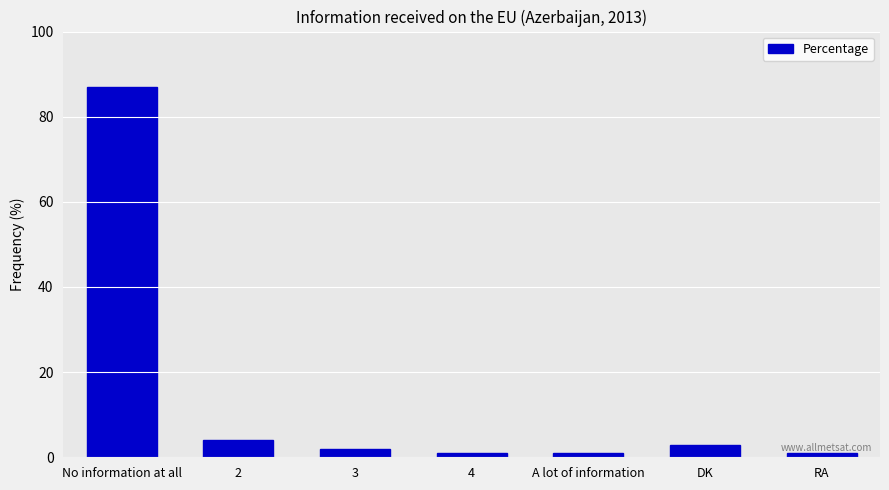

How many data points are less than 2?

3